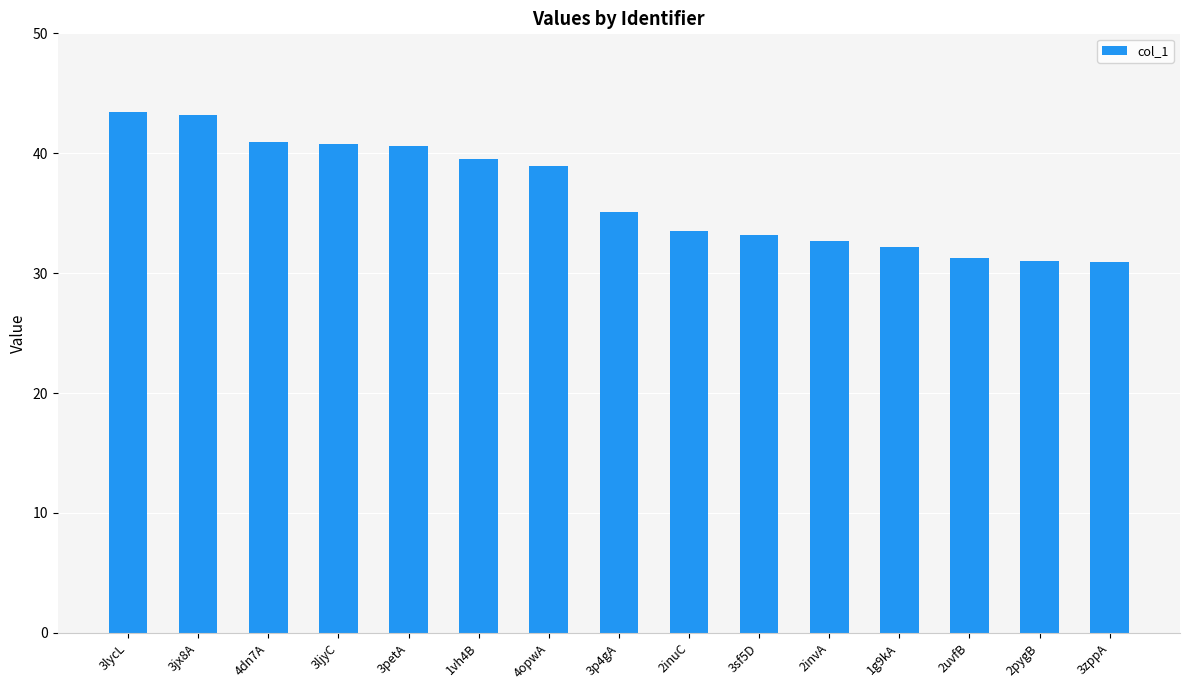

What is the label of the 5th bar from the left?

3petA